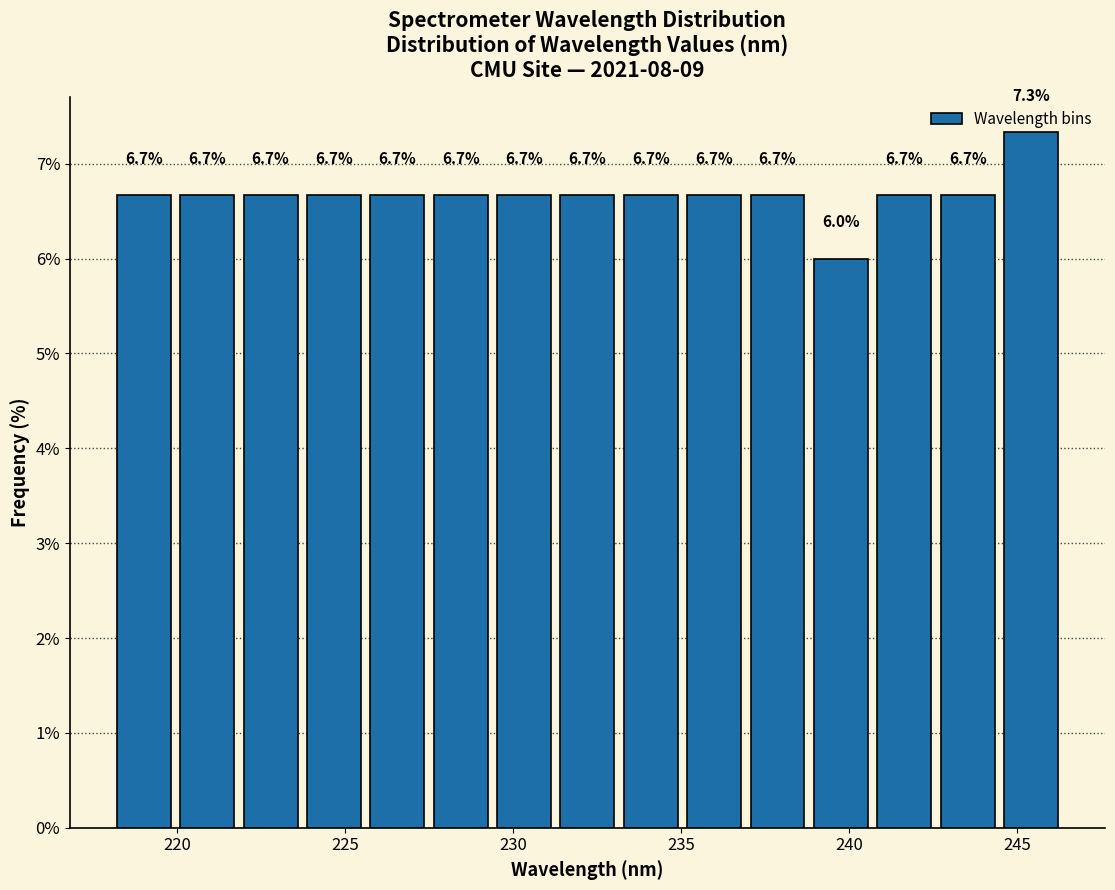

Around what value on the x-axis is the tallest bar? Give the approximate position of its centre, as read against the axis.

245.5